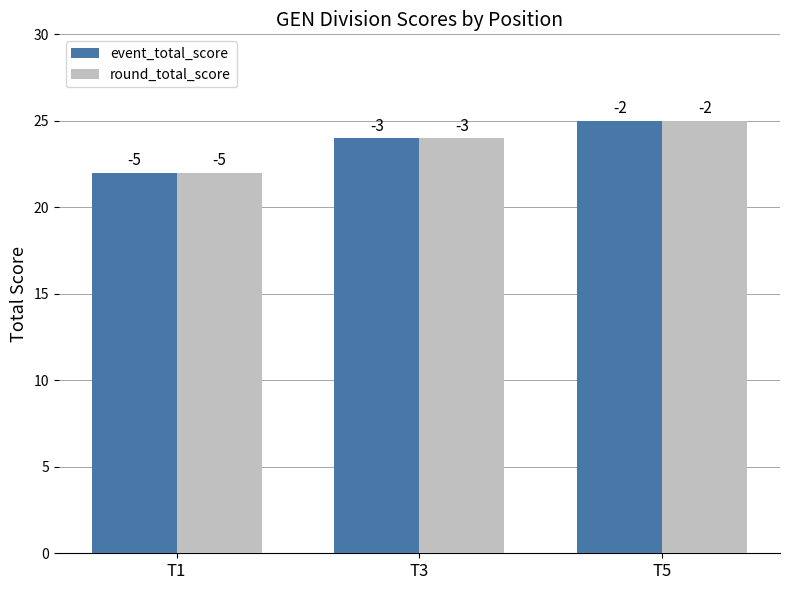

What are all the series names shown in the legend?

event_total_score, round_total_score